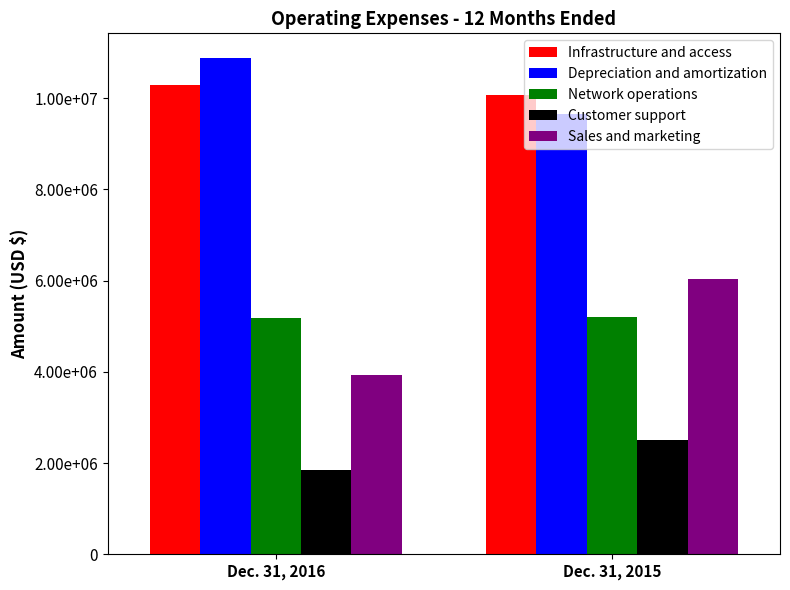

Which series has the largest total across all categories?

Depreciation and amortization